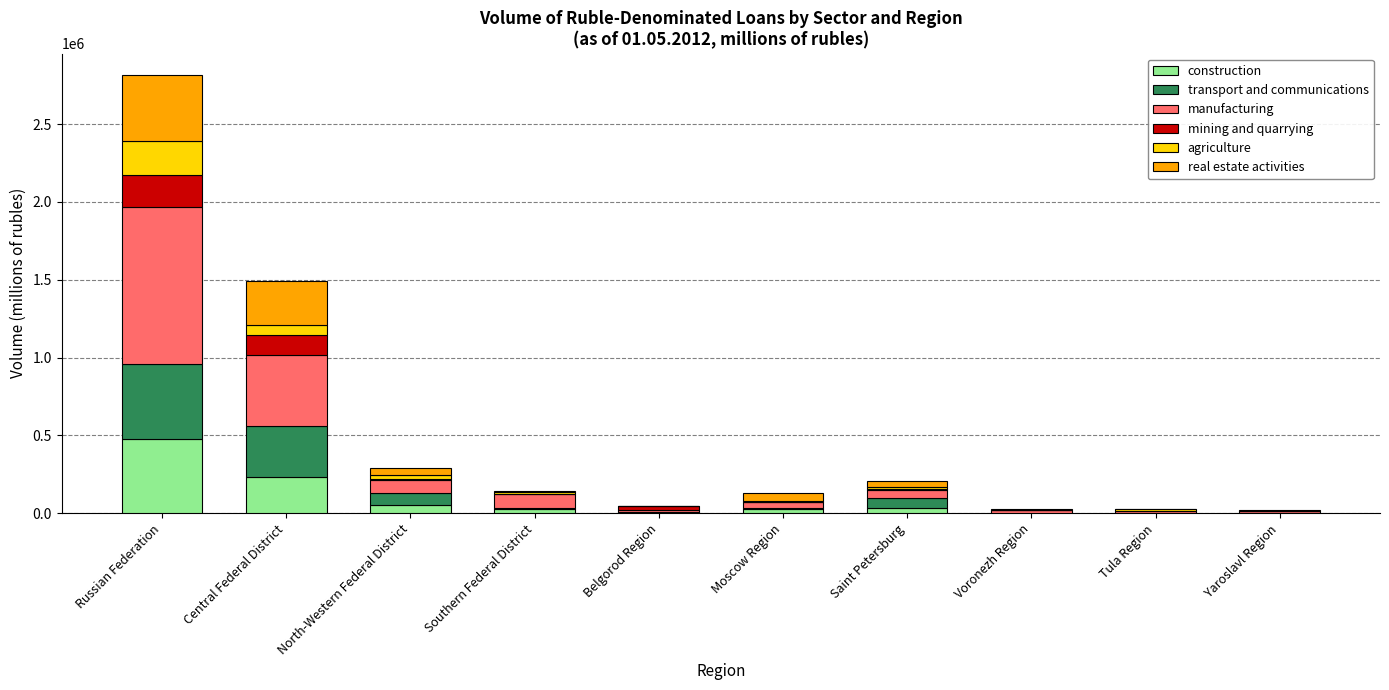

At which category is the sum across all series the highest?

Russian Federation